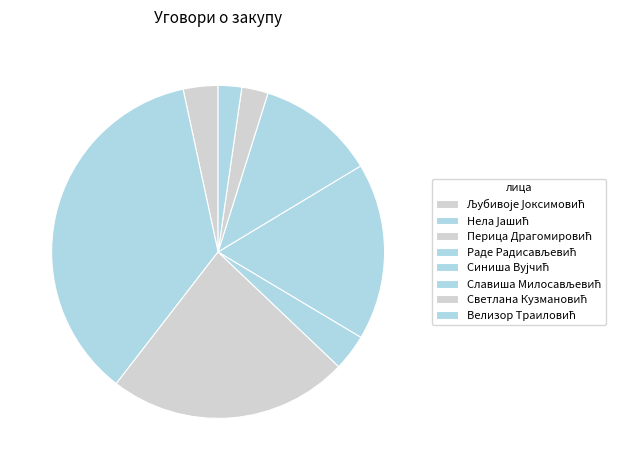

Count the number of slices in the pie.

8